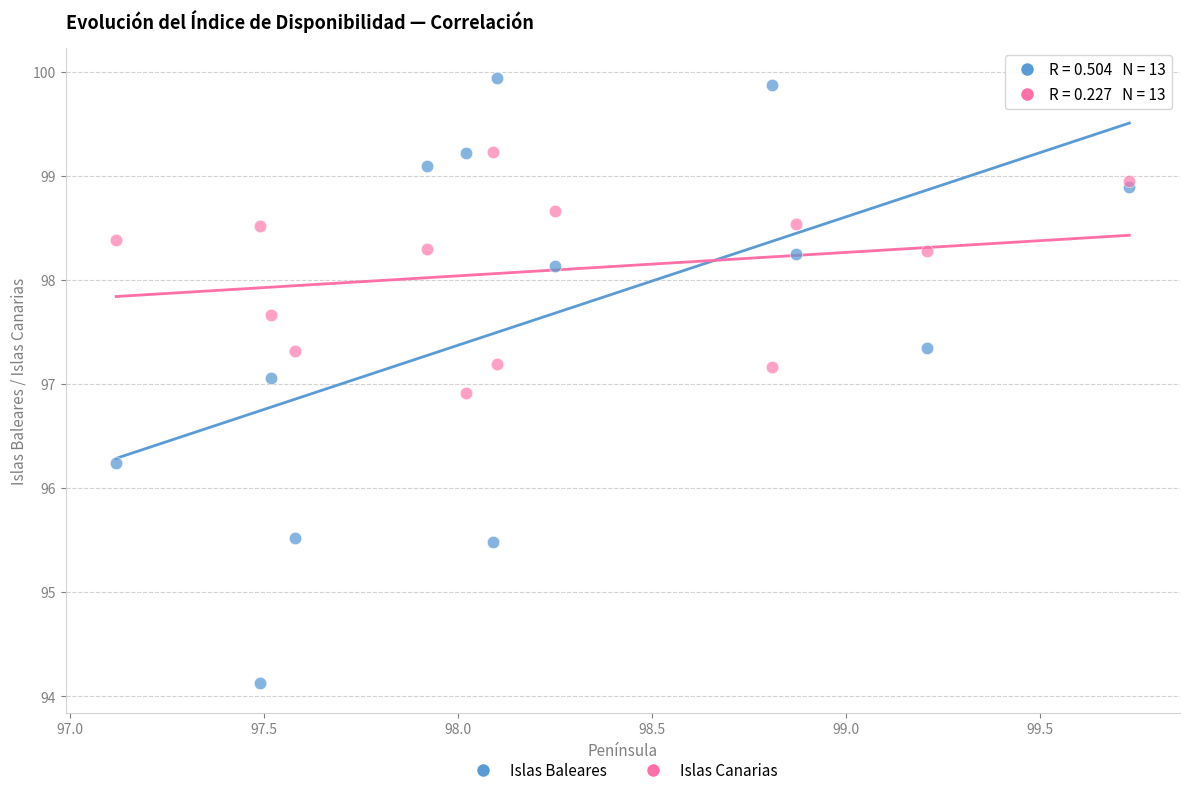

What are all the series names shown in the legend?

Islas Baleares, Islas Canarias